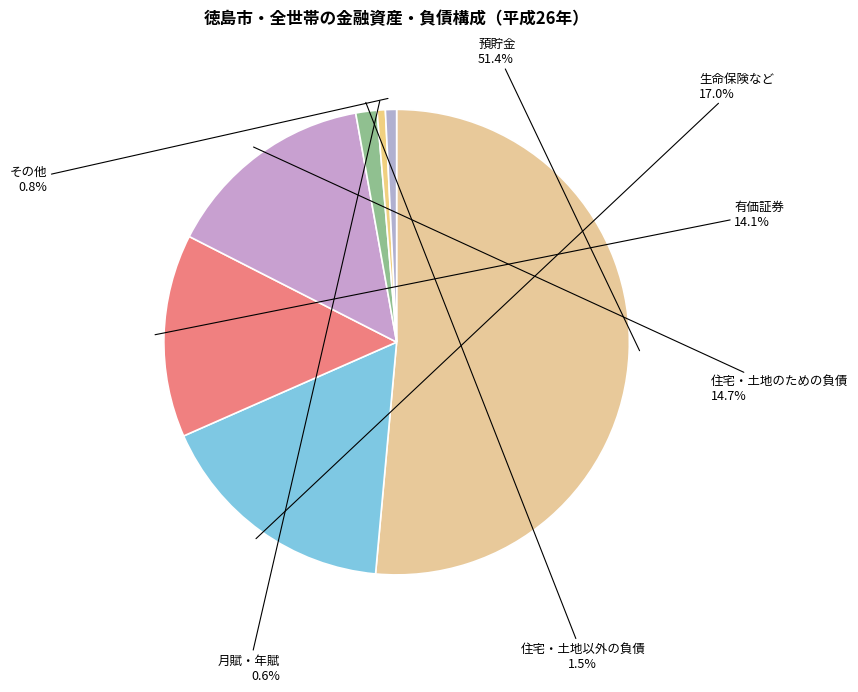

Count the number of slices in the pie.

7